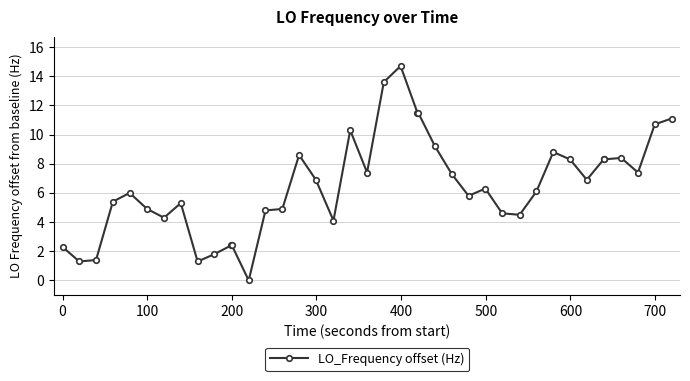

True or false: the data has more than 2 interior local peaks.

True